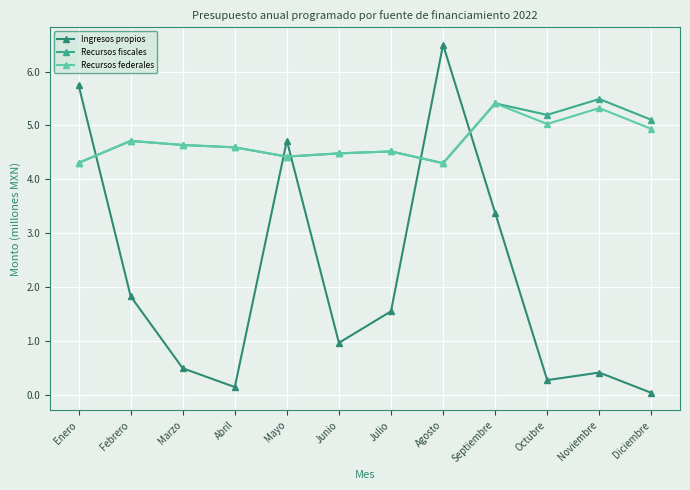

What is the difference between the maximum and minimum values in the Ingresos propios series?

6.5